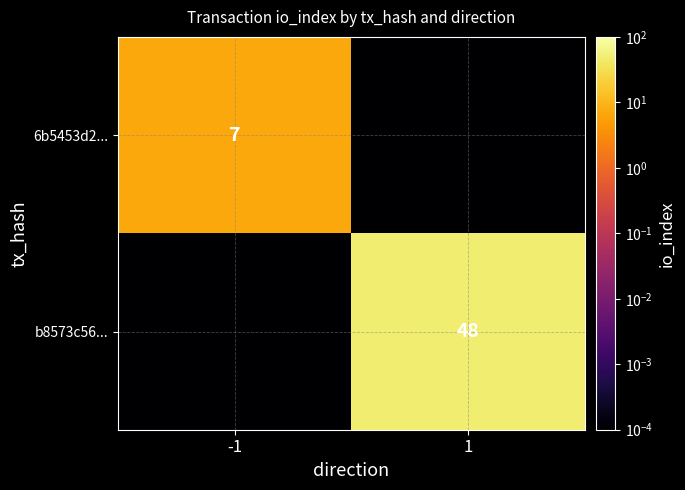

Is the value of b8573c56... at 1 greater than the value of 6b5453d2... at -1?

Yes